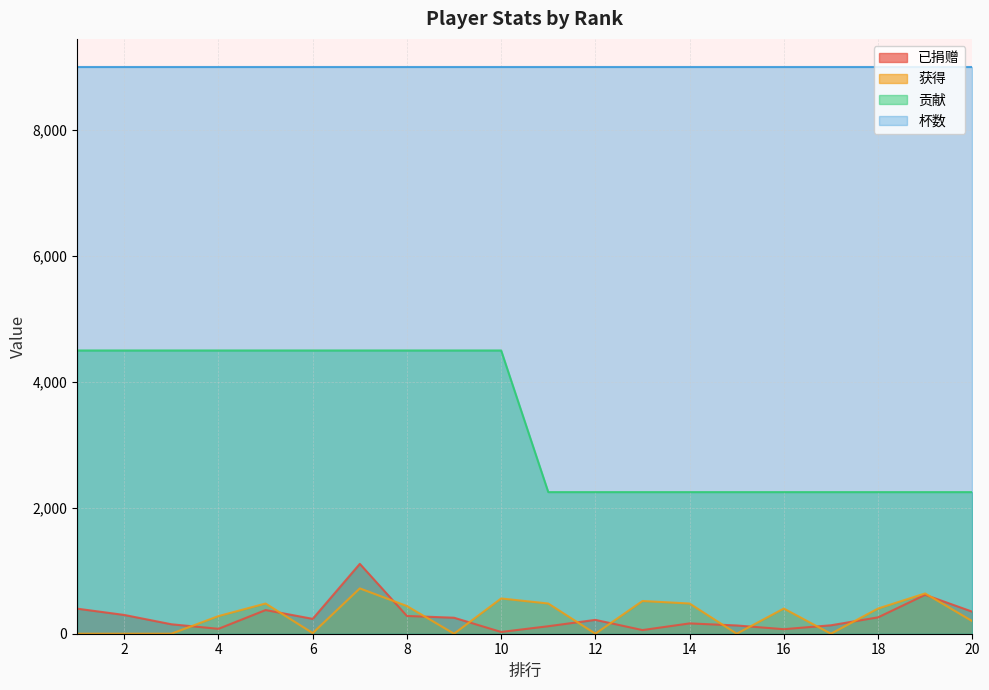

Count the number of data series in this chart.

4